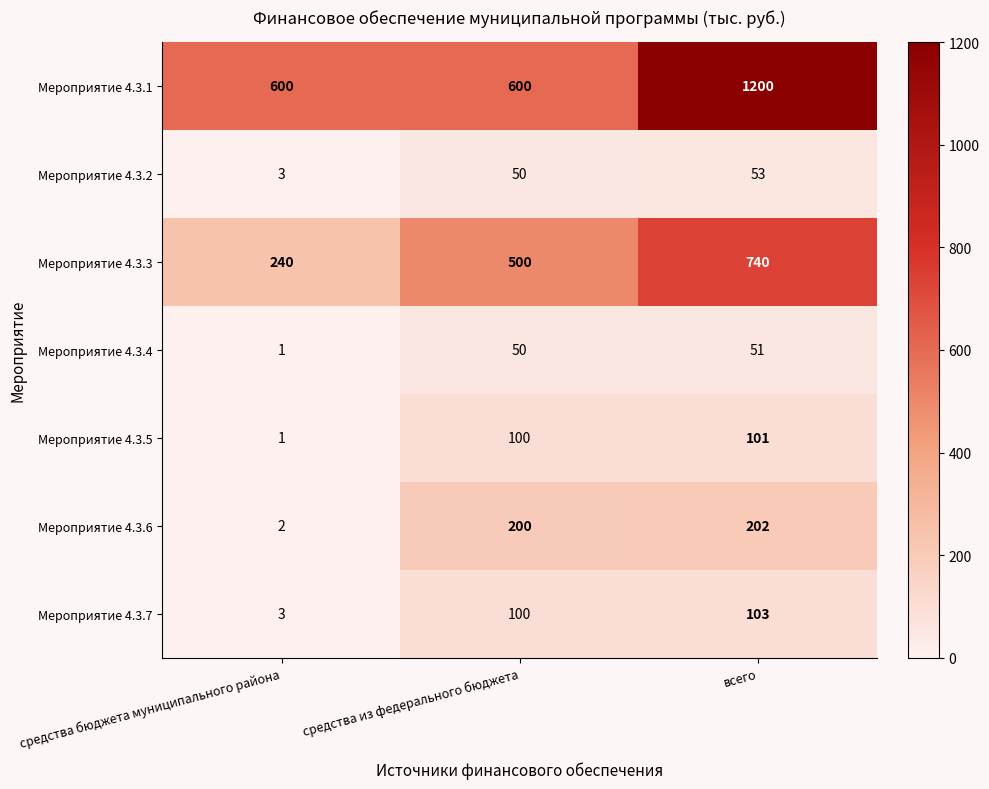

What value does the Мероприятие 4.3.3 series have at средства из федерального бюджета?

500